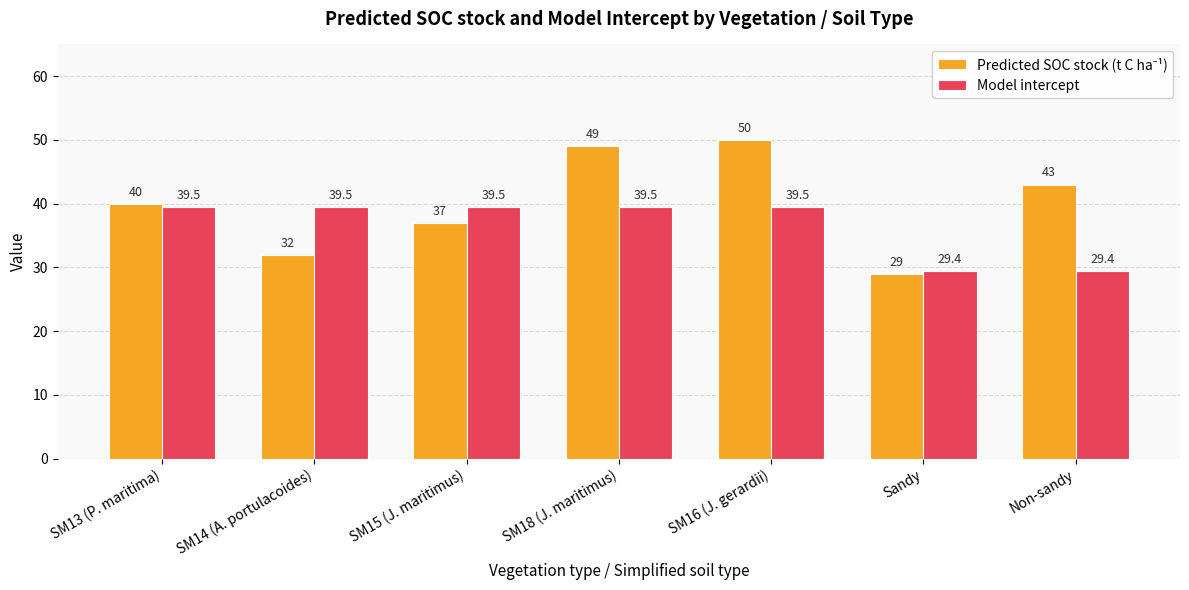

Which series changed the most between SM14 (A. portulacoides) and Sandy?

Model intercept